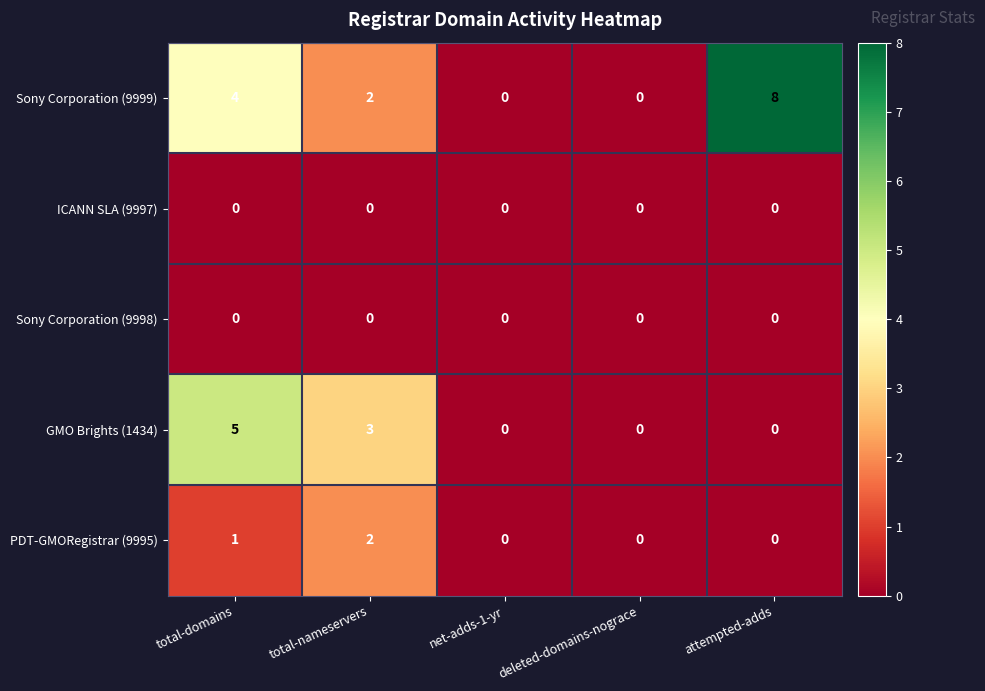

How many GMO Brights (1434) values are between 0 and 3?

4